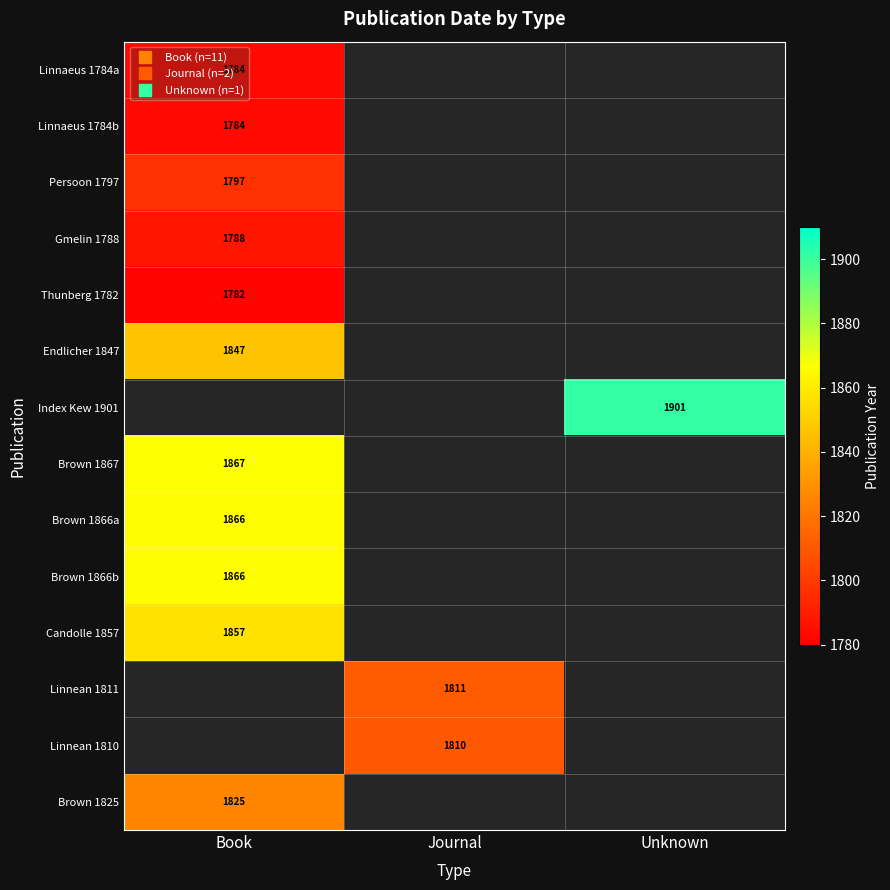

Count the number of categories in the chart.

3